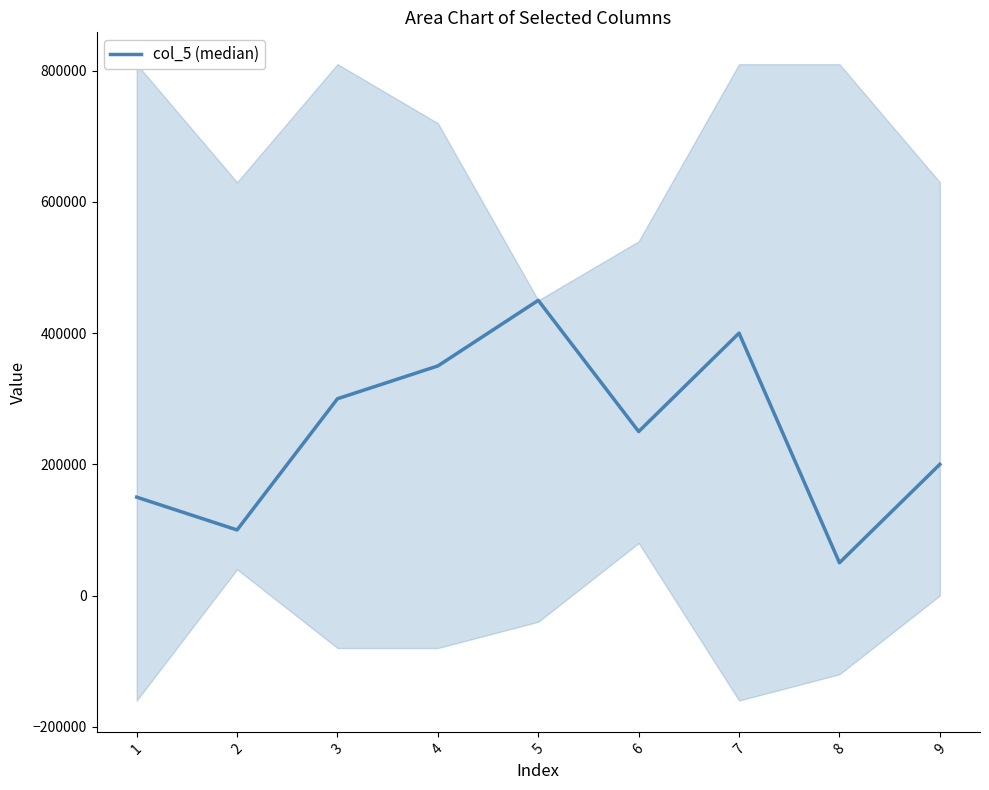

Where is the data nearest to the value 250000?

6